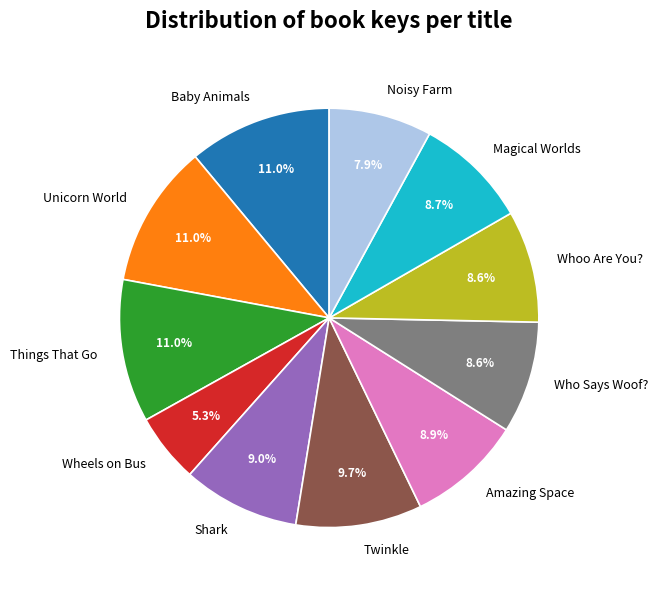

Does any single category account for the majority?

No